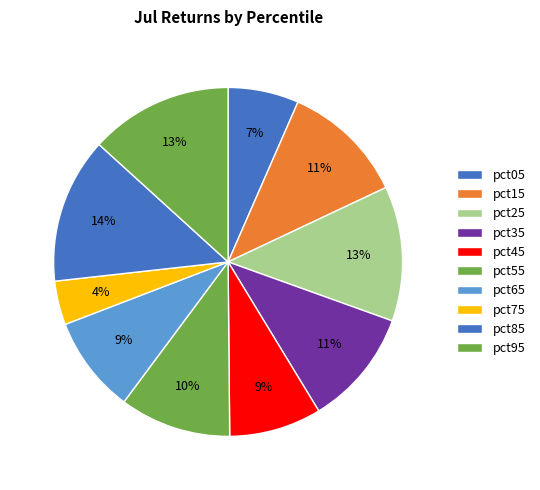

Does pct25 account for over 50% of the chart?

No